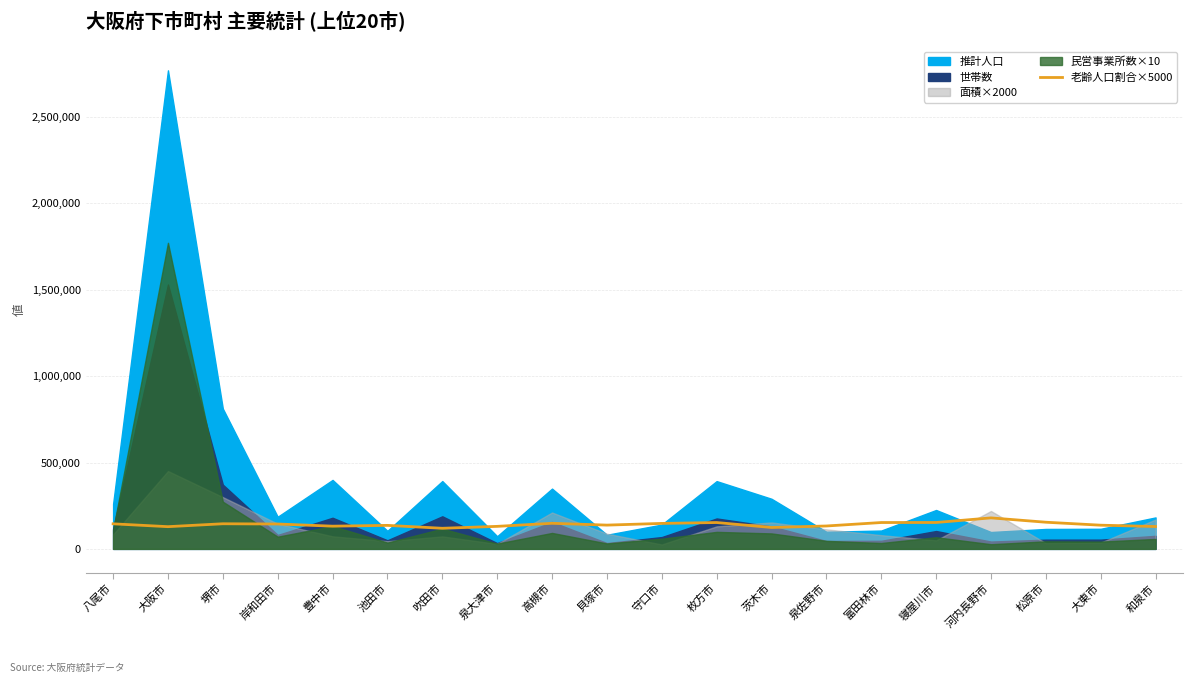

Reading left to right, extract all data points from this chart.

144999.6	128521.6	145330.6	143933.1	131419.4	135994.8	119217.9	130308.3	148063.0	137542.5	147341.6	152489.8	123812.2	132461.5	152489.9	152727.3	179384.8	154278.7	137064.7	129396.5